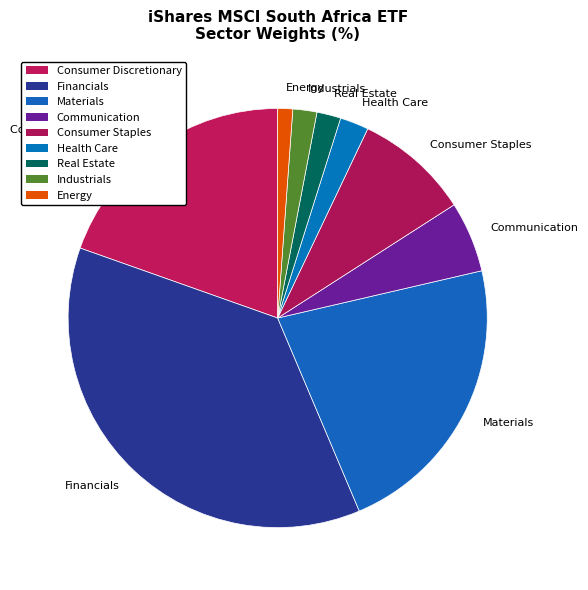

Count the number of slices in the pie.

9